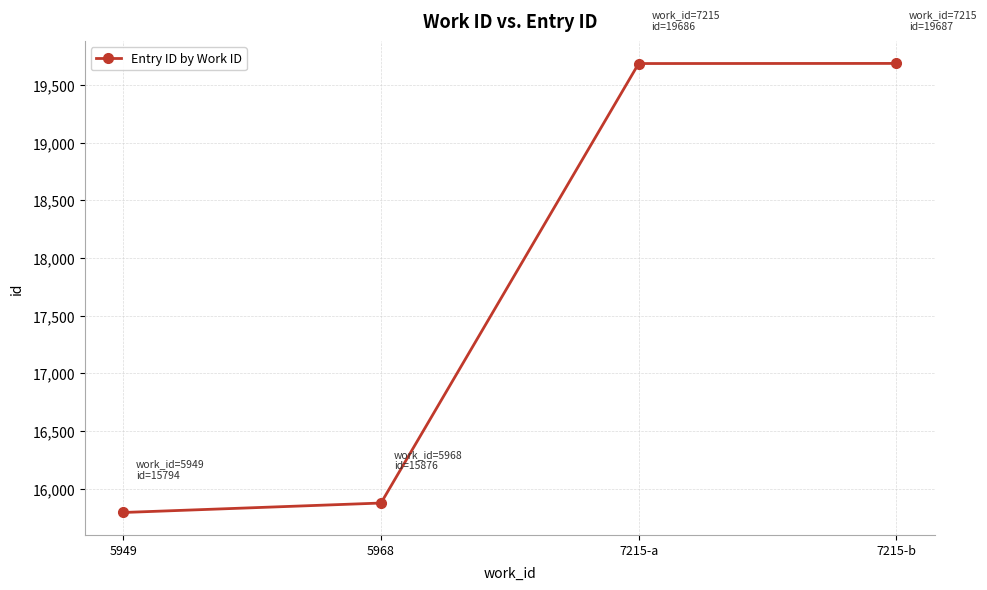

What is the difference between the values at 7215-a and 7215-b?

1